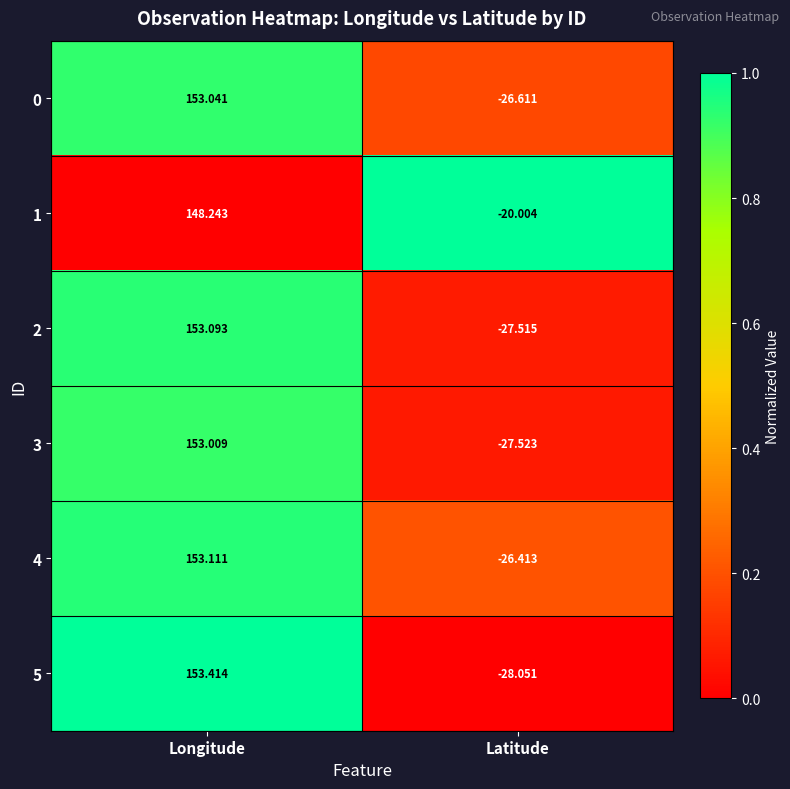

Which series has the largest range (max minus min)?

5